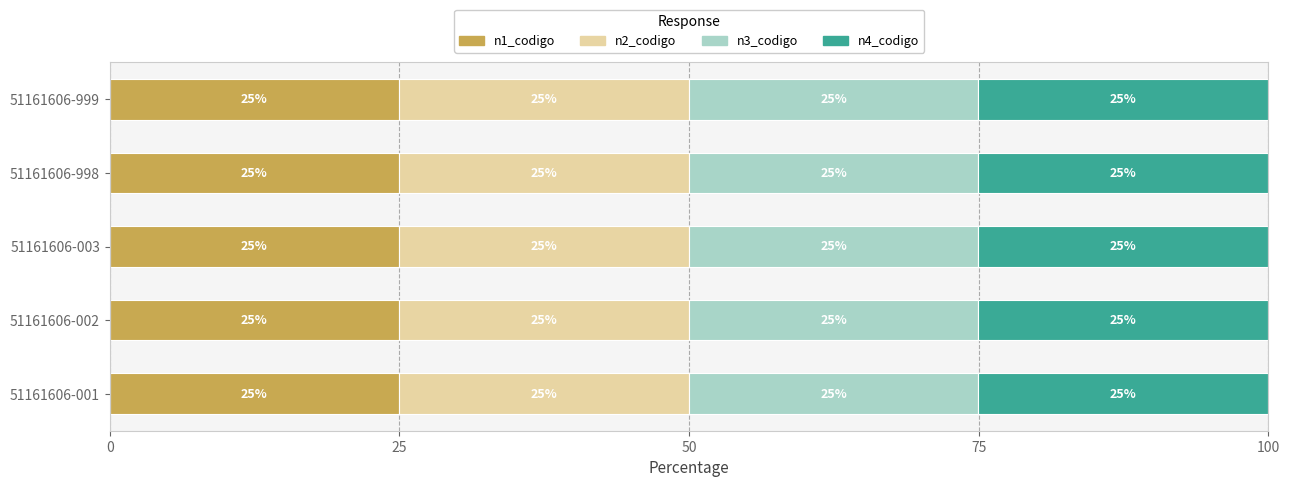

What are all the series names shown in the legend?

n1_codigo, n2_codigo, n3_codigo, n4_codigo